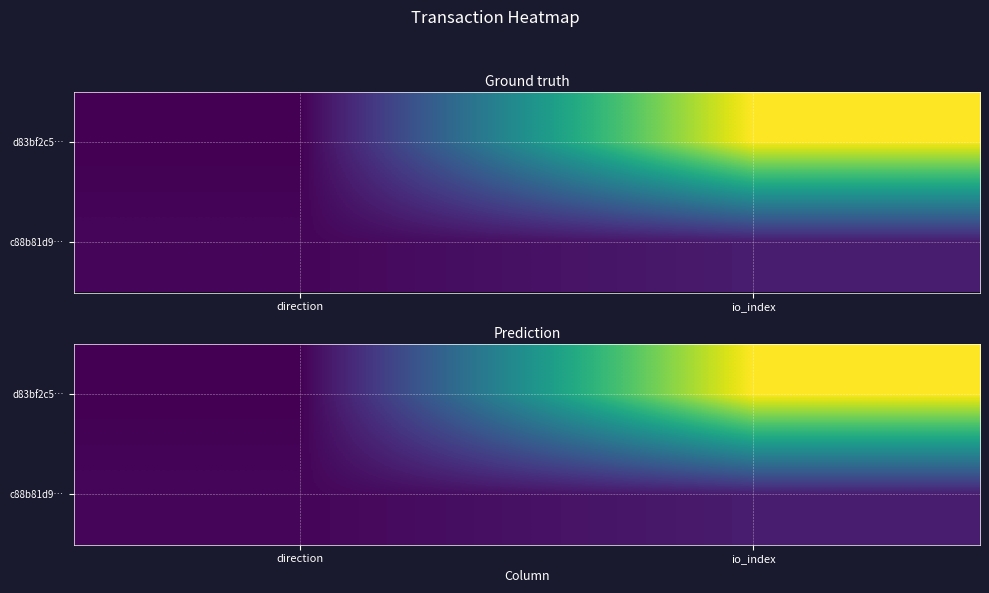

The d83bf2c5… series shows 65 at io_index. True or false?

False